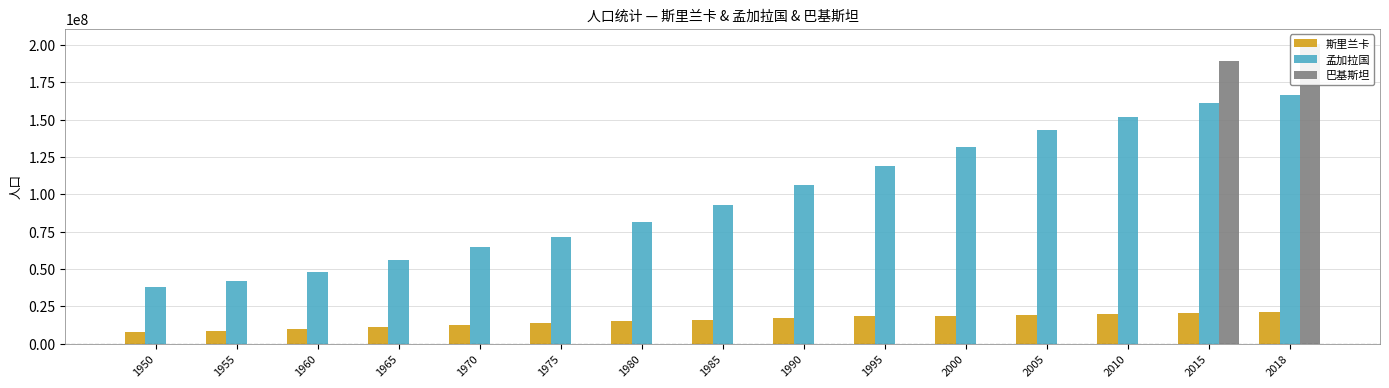

How many series are shown in this chart?

3